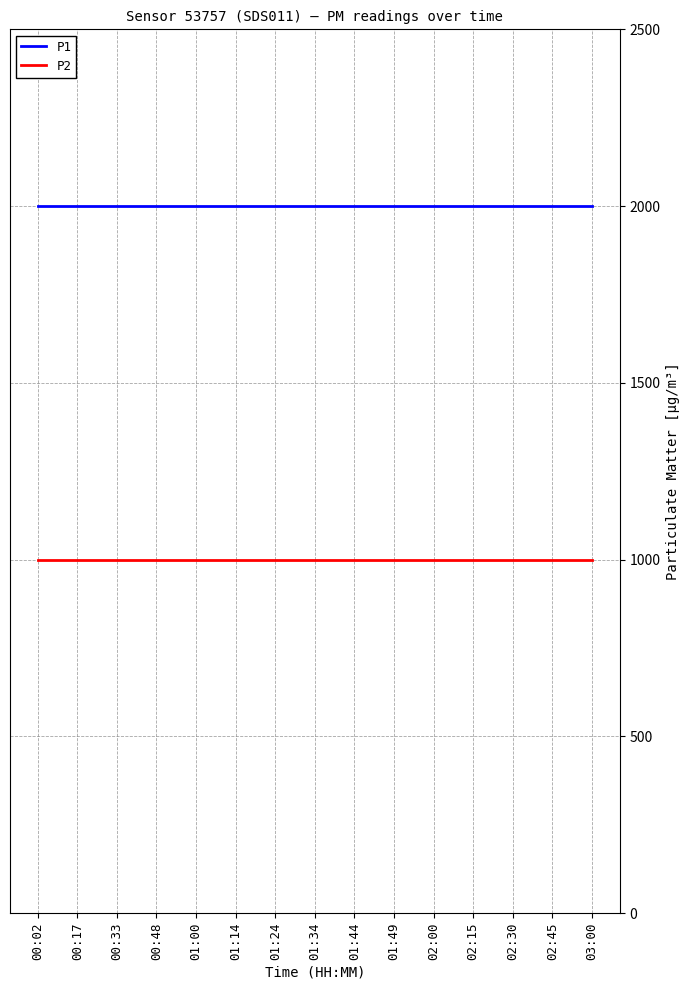

Rank the series at 02:45 from highest to lowest value.

P1, P2